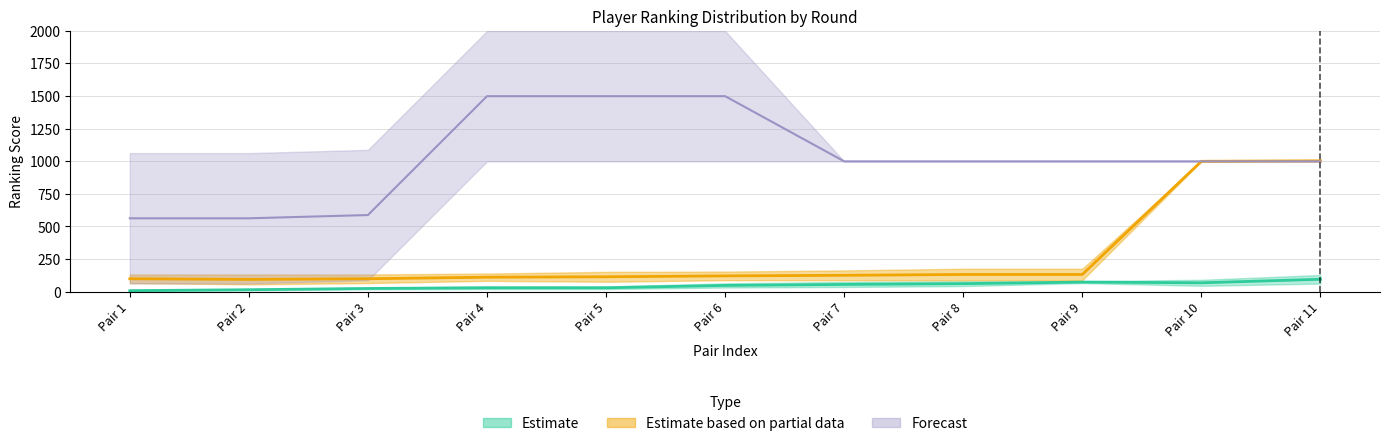

What value does the Estimate_rank_A series have at 7, to the nearest 50?

100